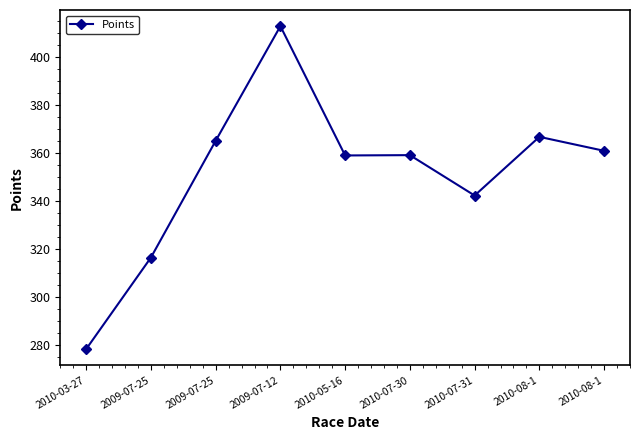

List the labels in order of value, smallest first.

2010-03-27, 2009-07-25, 2010-07-31, 2010-05-16, 2010-07-30, 2010-08-1, 2009-07-25, 2010-08-1, 2009-07-12